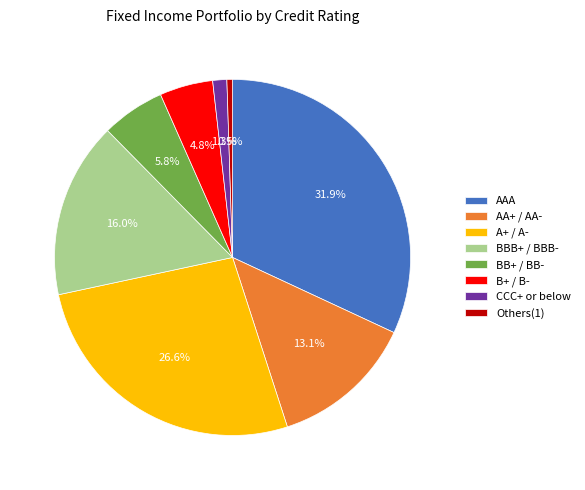

To the nearest percent, what is the combined percentage of AA+ / AA- and A+ / A-?

40%